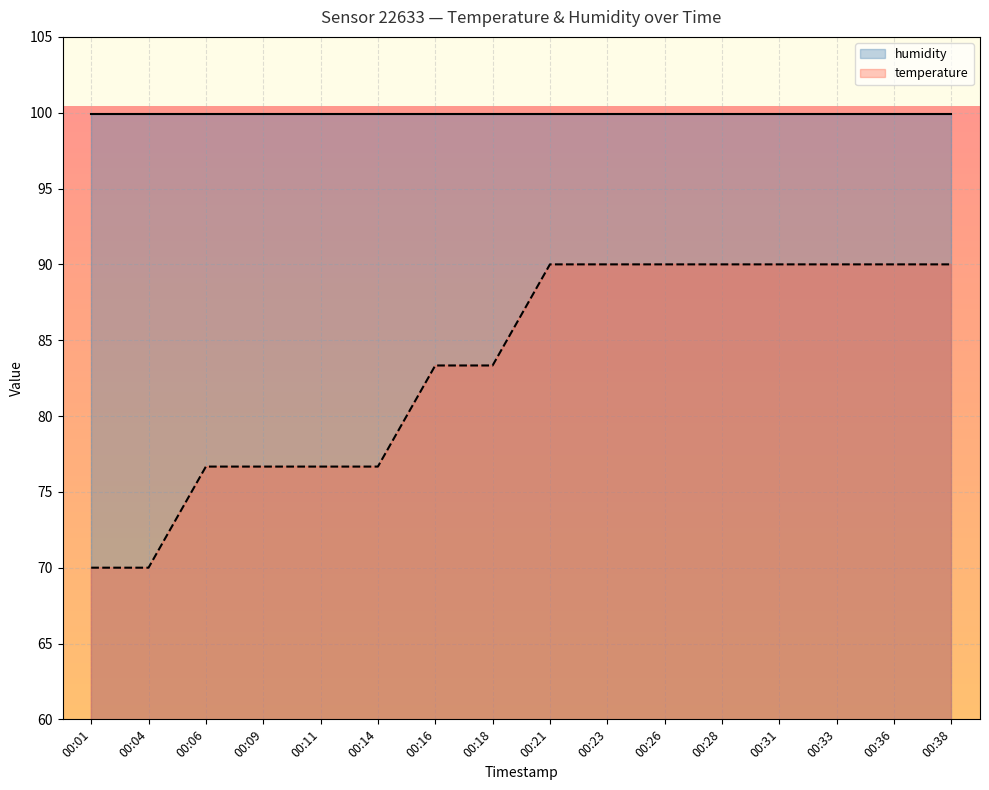

How many lines are shown in the chart?

2